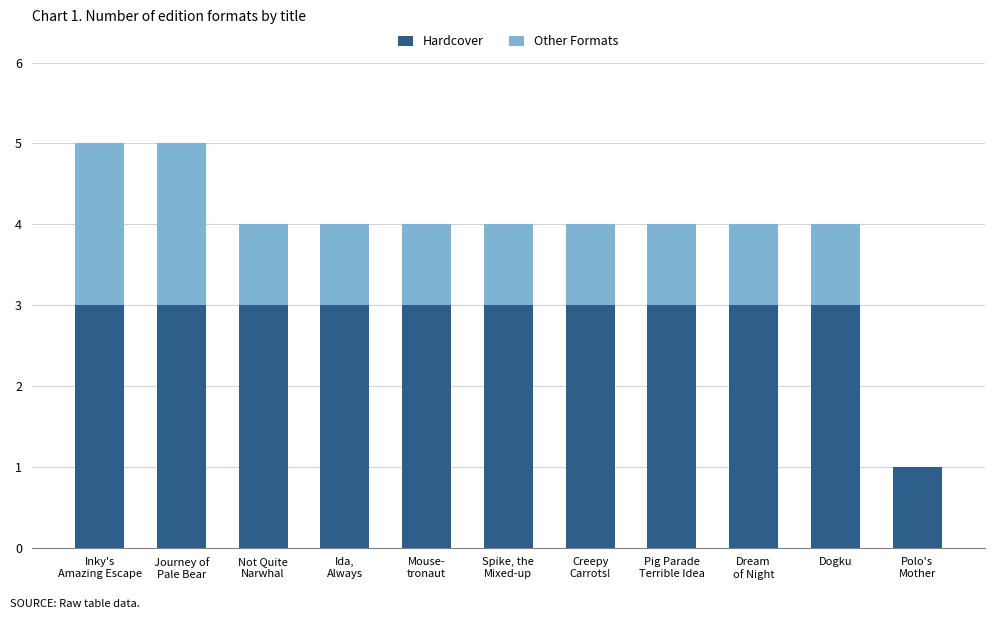

What is the total value across all series at Dogku?

4